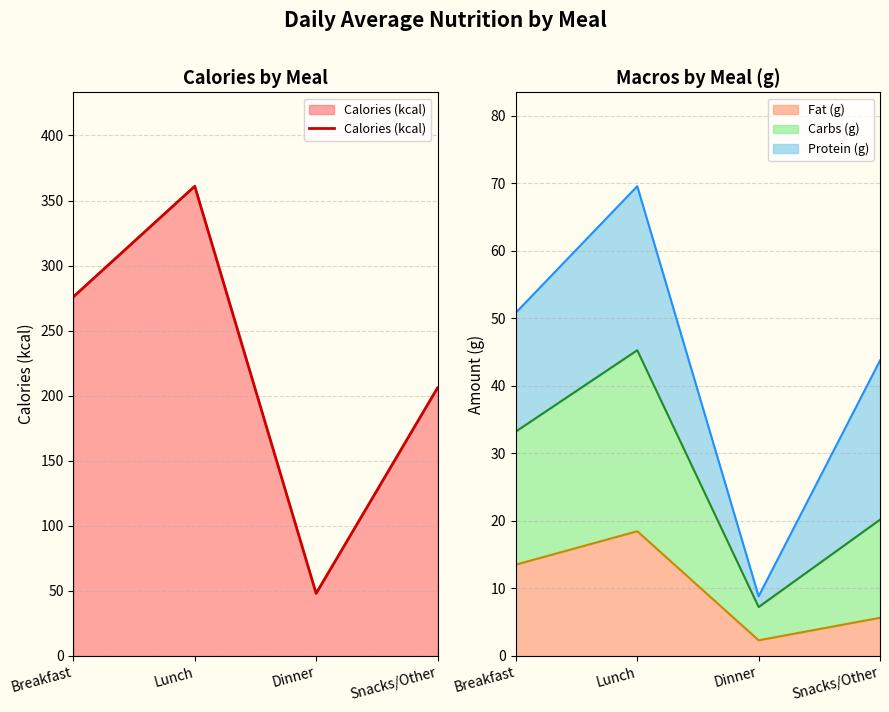

What is the ratio of the value at Breakfast to the value at Snacks/Other?

1.3